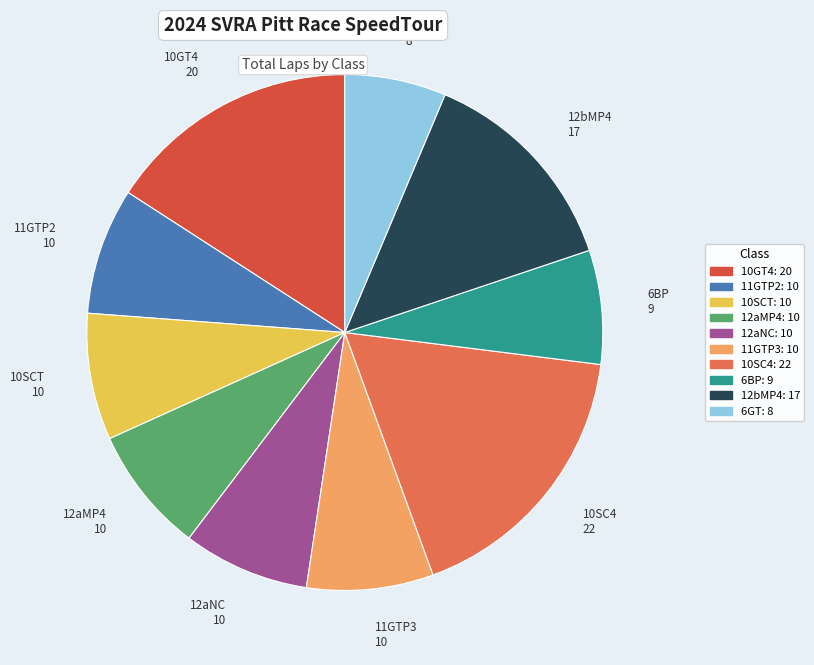

What is the smallest slice in the pie chart?

6GT